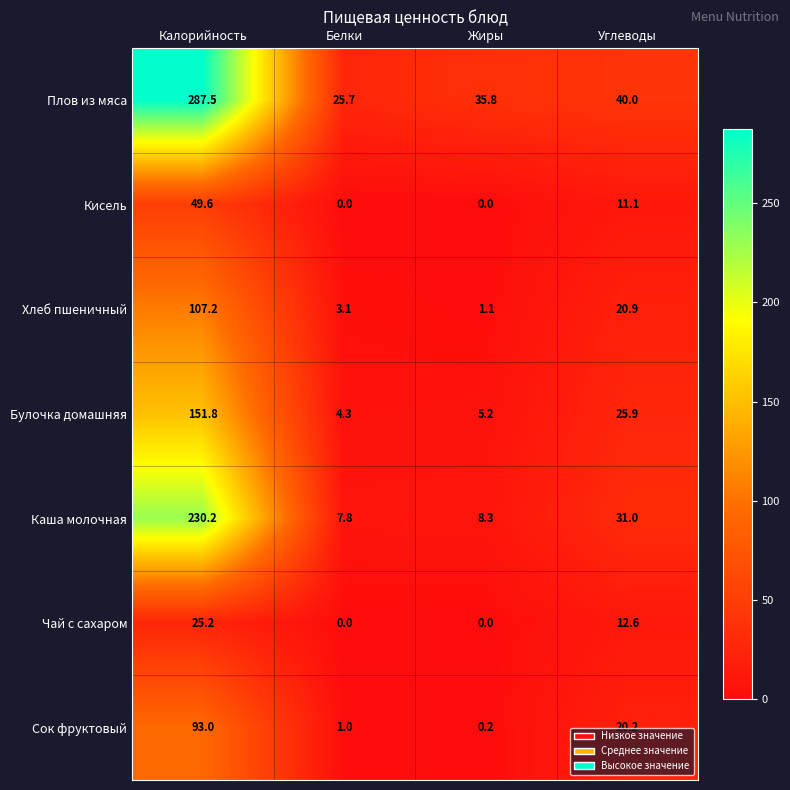

What is the sum of all Каша молочная values?

277.3